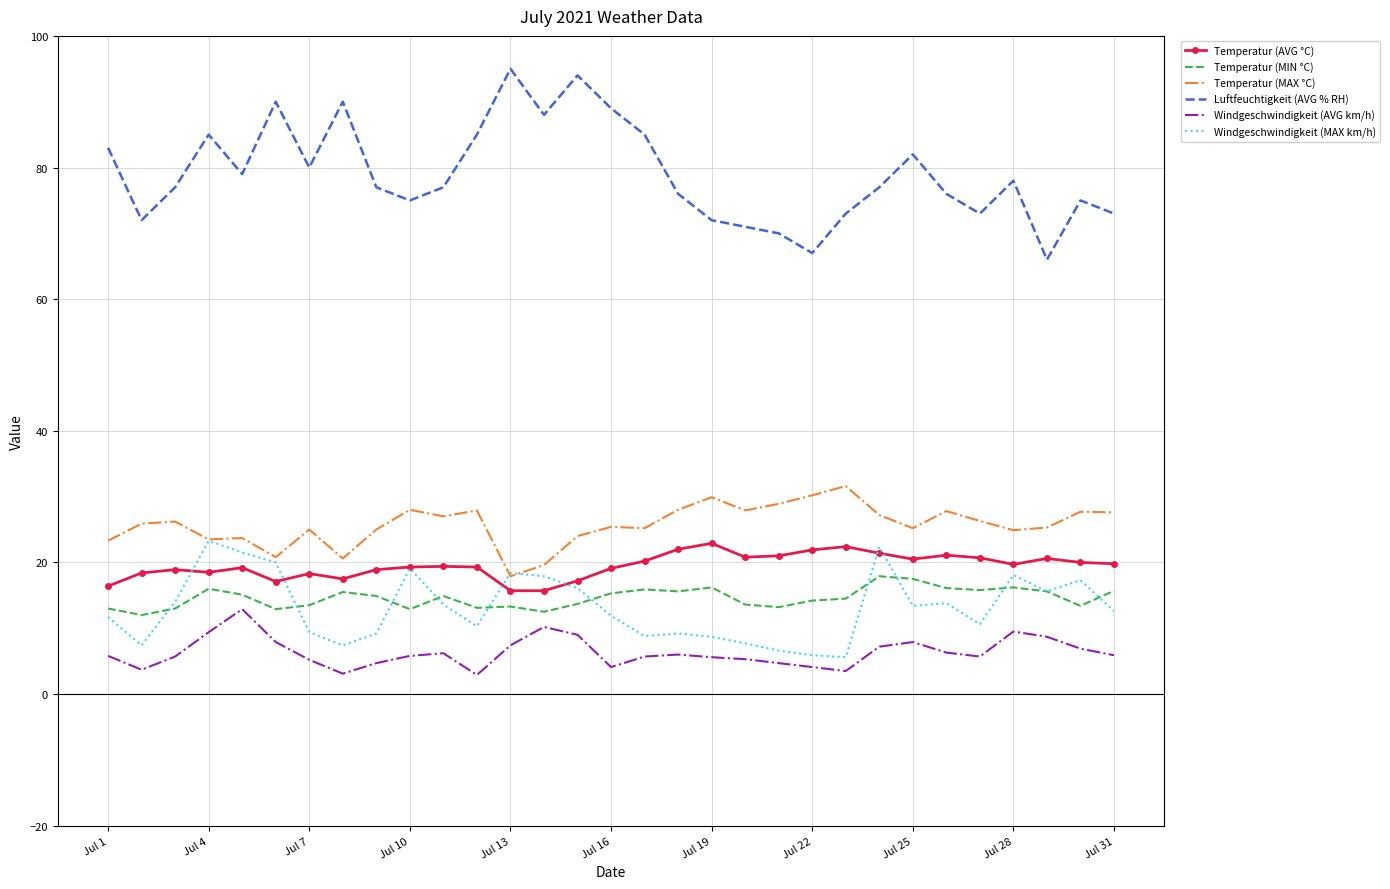

How many distinct data groups are displayed?

6